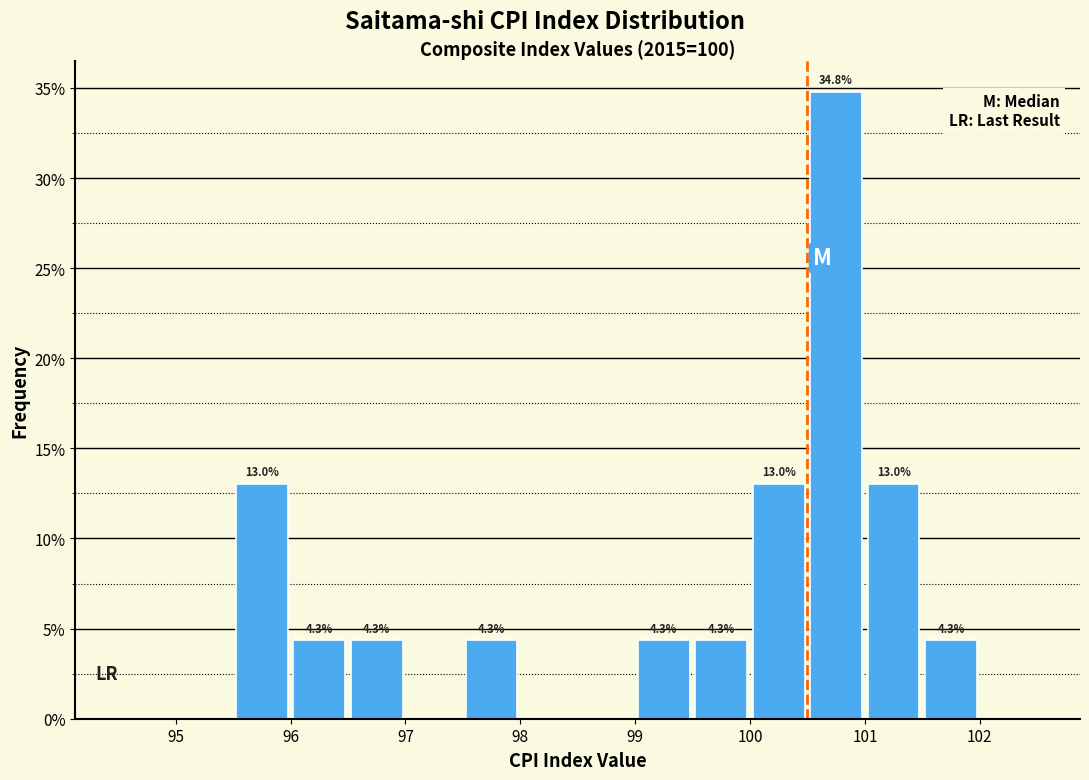

Over which range of the x-axis is the bar tallest?

100.5 to 101.0